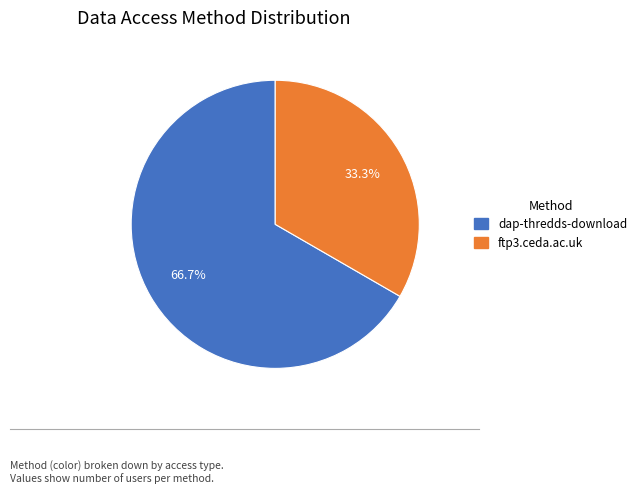

What percentage is the dap-thredds-download slice, to the nearest percent?

67%